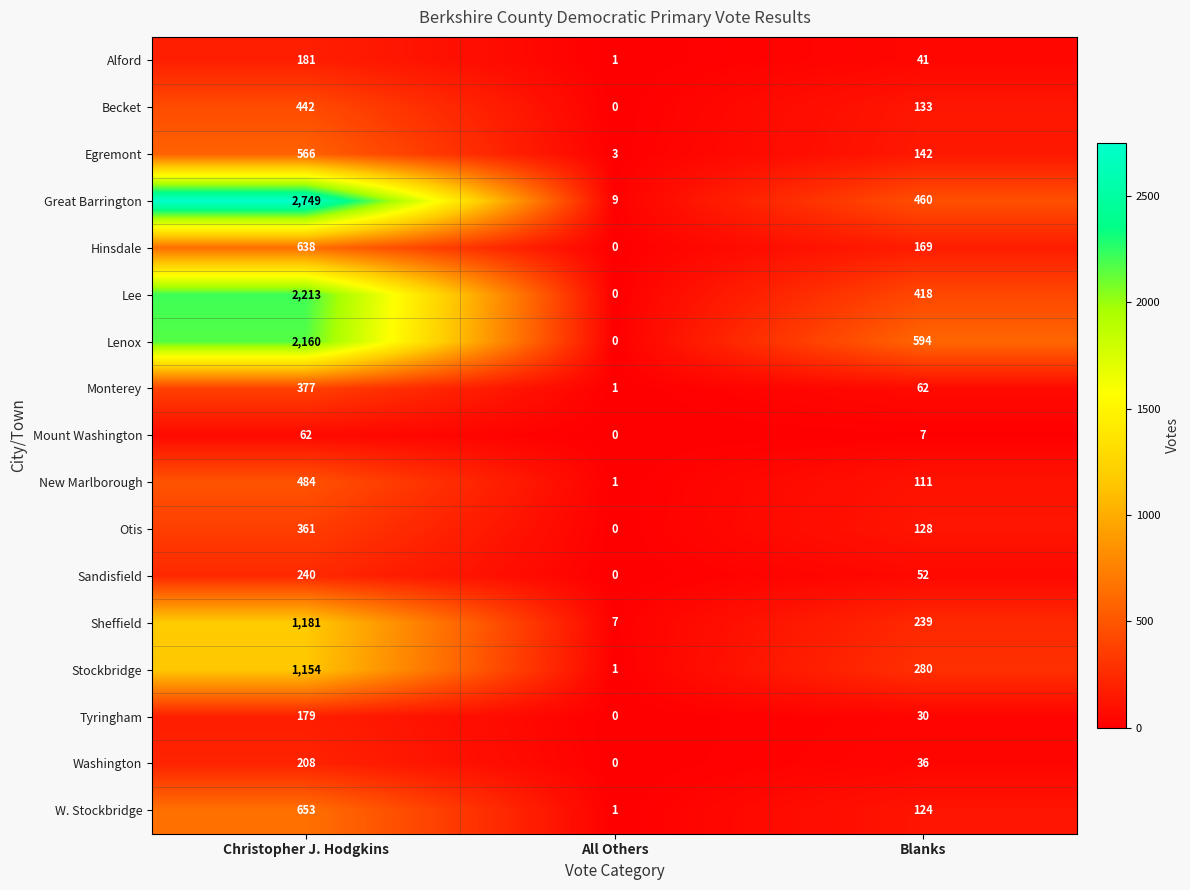

What is the average value of the New Marlborough series?

199